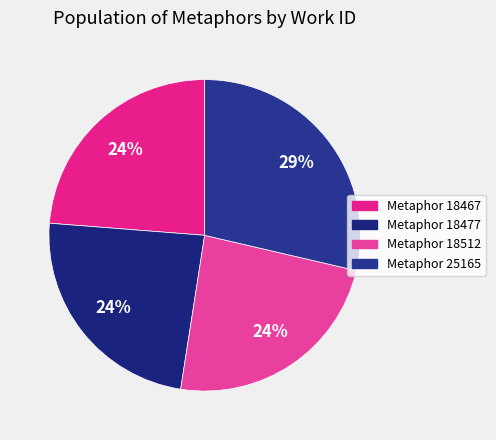

Does any single category account for the majority?

No